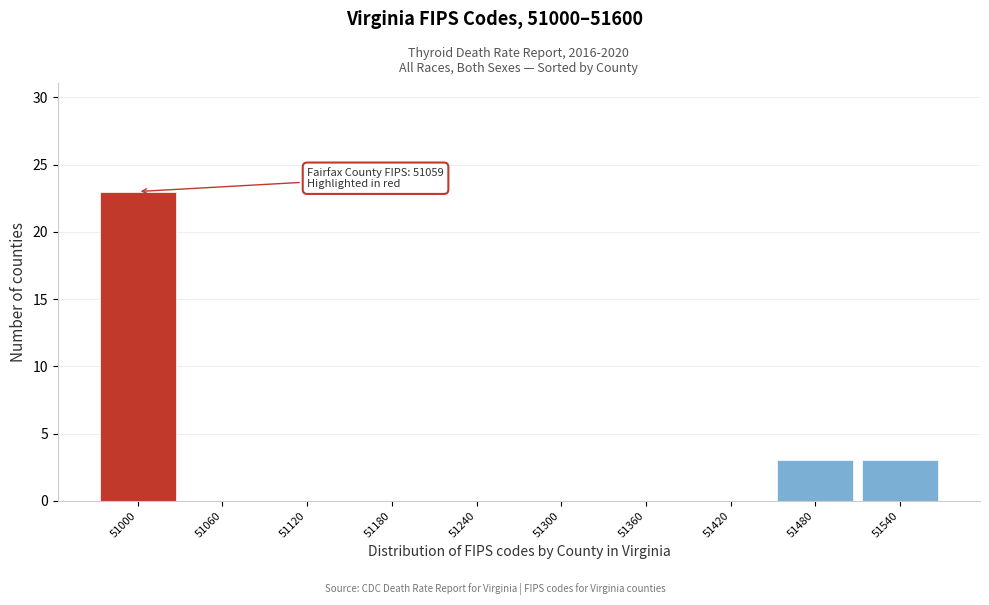

Reading left to right, list all the values displayed in this chart.

51000=23	51060=0	51120=0	51180=0	51240=0	51300=0	51360=0	51420=0	51480=3	51540=3